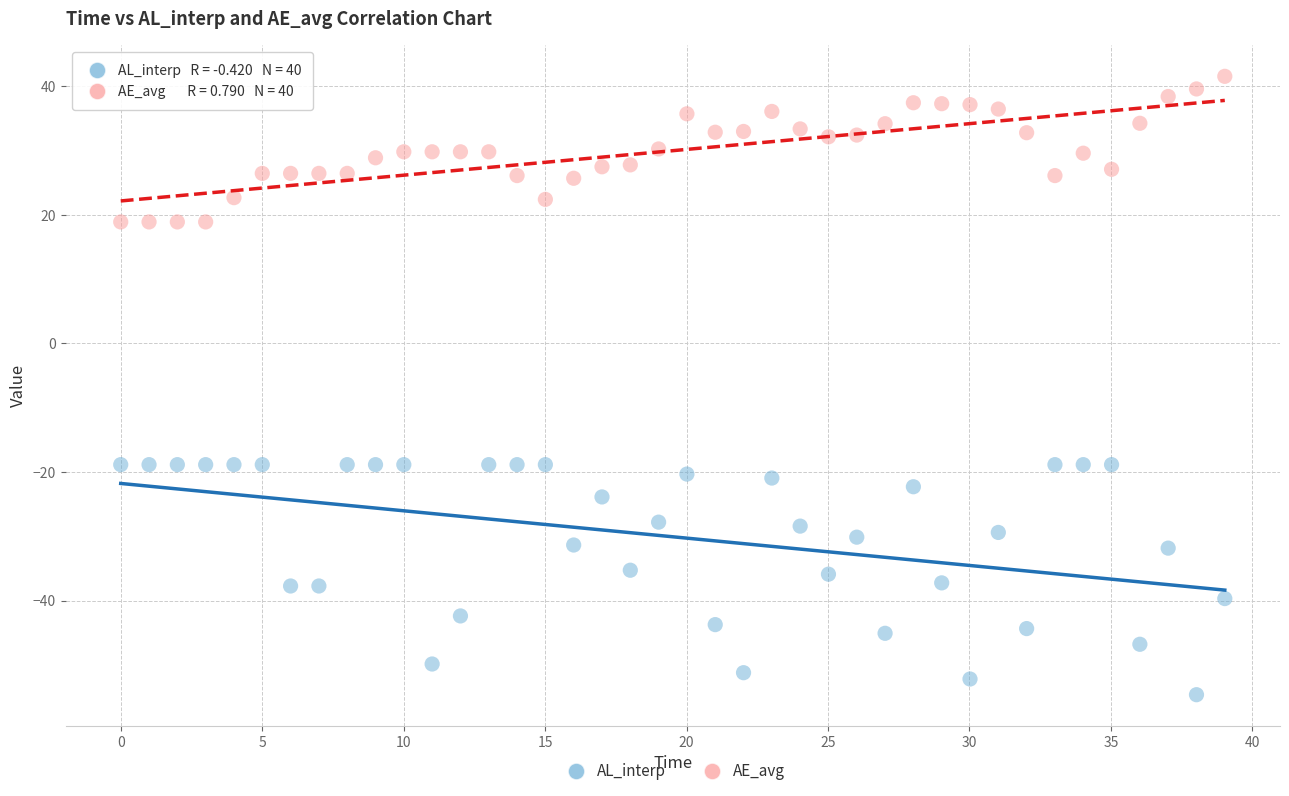

Which series has the largest Y range (max minus min)?

AL_interp